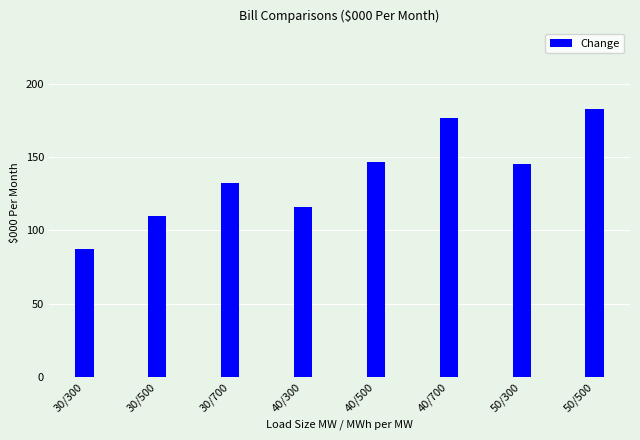

Reading left to right, extract all data points from this chart.

87.4	110.0	132.6	116.3	146.4	176.6	145.2	182.9